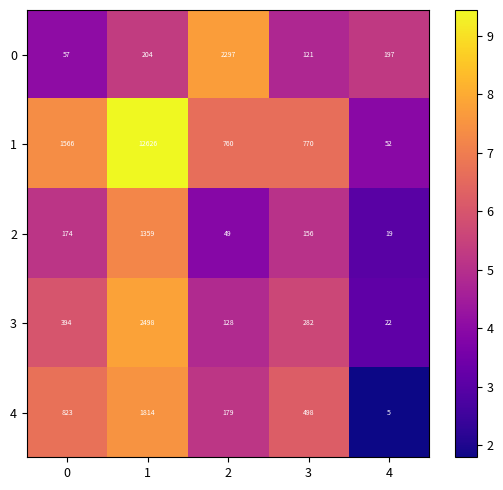

Reading right to left, transcribe all the data shown in this chart.

0: 4=197	3=121	2=2297	1=204	0=57
1: 4=52	3=770	2=760	1=12626	0=1566
2: 4=19	3=156	2=49	1=1359	0=174
3: 4=22	3=282	2=128	1=2498	0=394
4: 4=5	3=498	2=179	1=1814	0=823